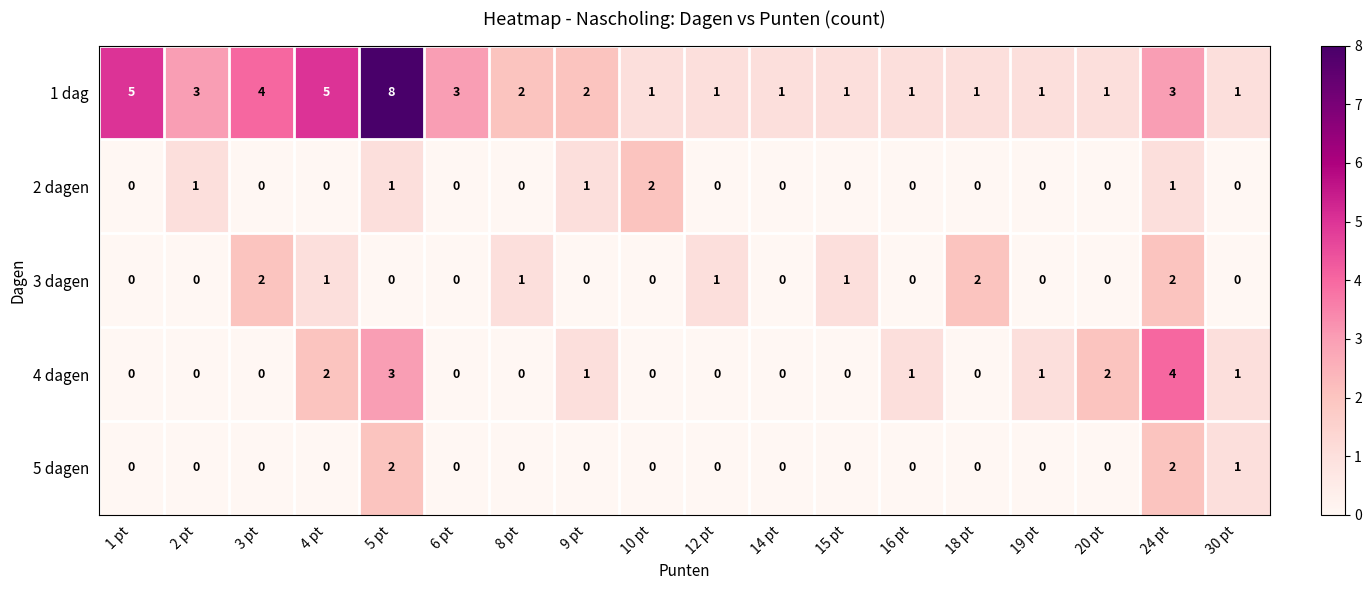

What is the difference between the maximum and minimum values in the 4 dagen series?

4